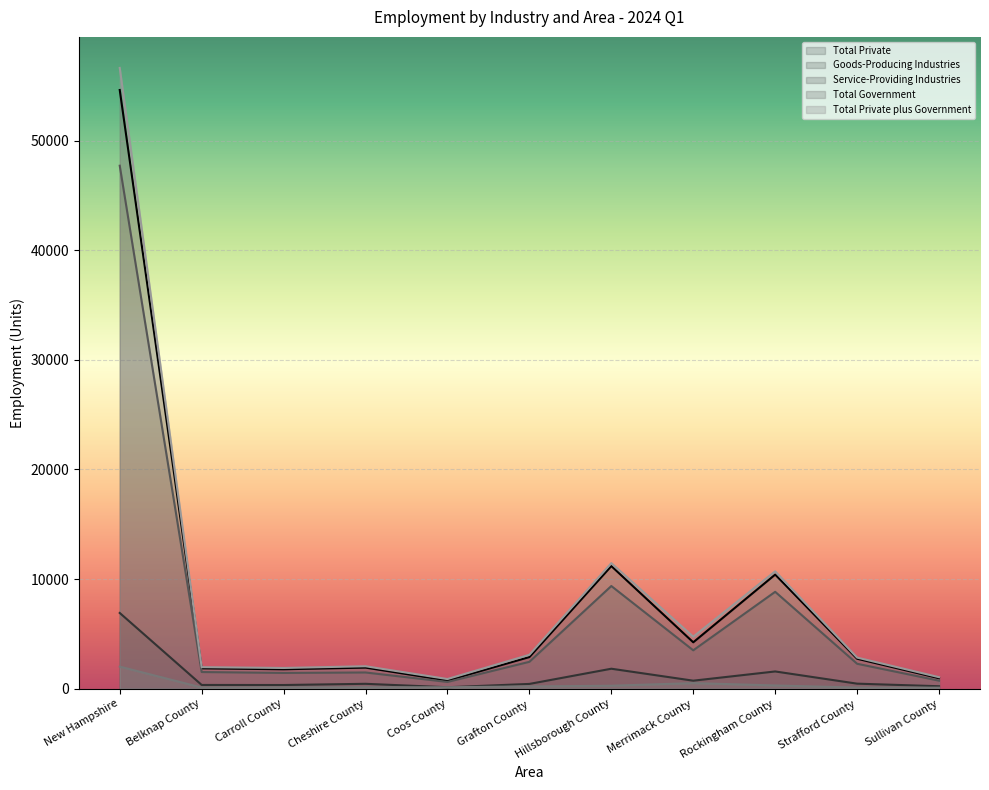

True or false: Total Private plus Government and Service-Providing Industries cross at least once.

False